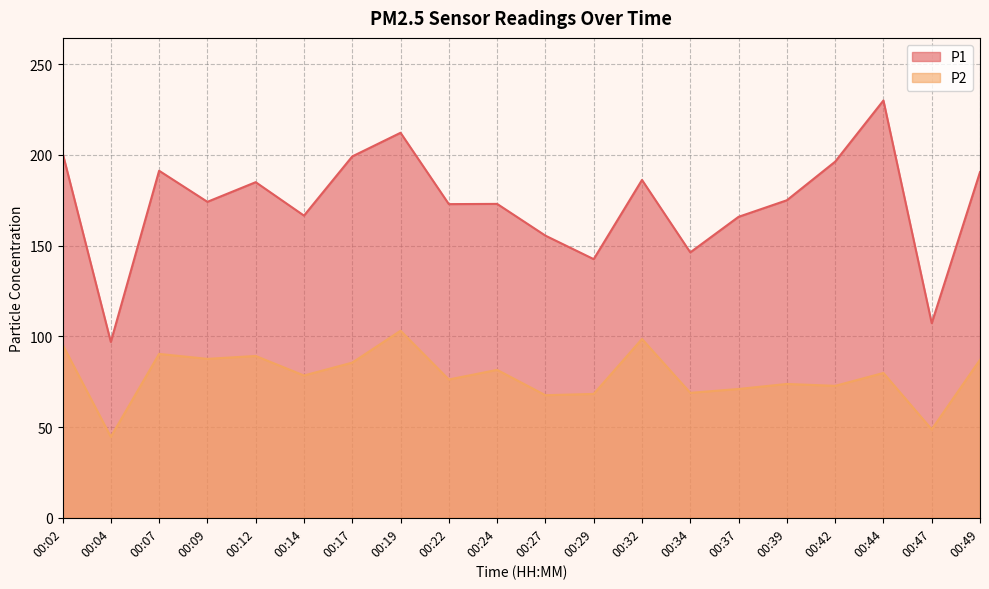

True or false: P1 has more than 0 interior local peaks.

True